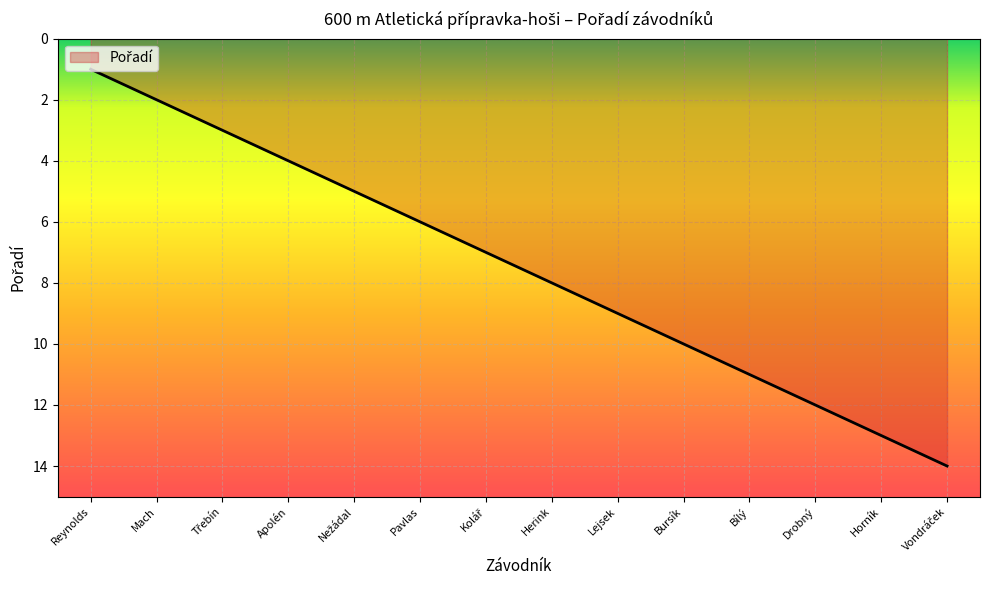

What is the approximate value at Drobný?

12